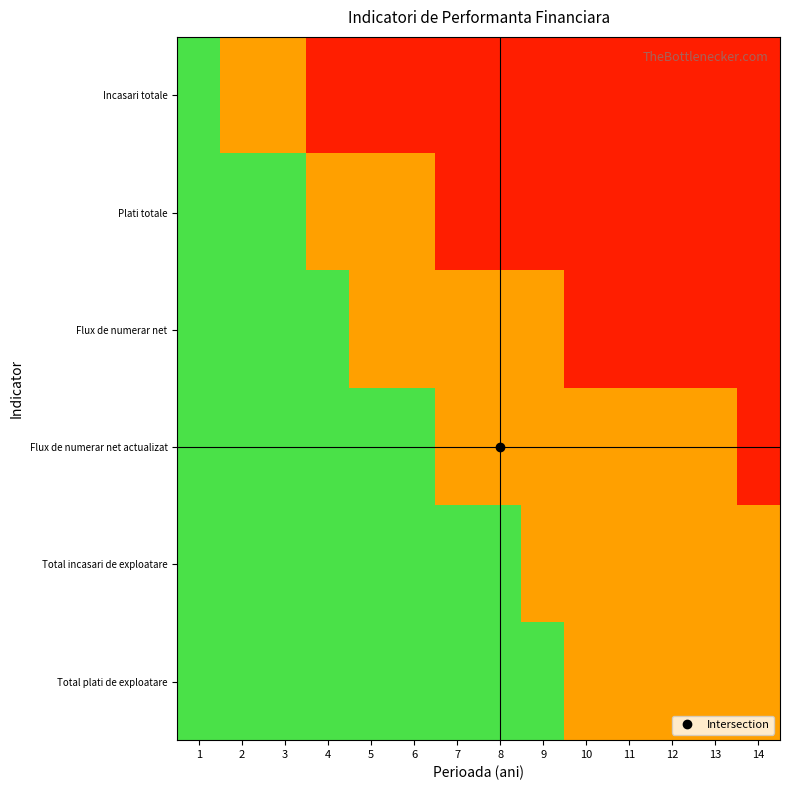

At 3, list the series in order from smallest to largest.

Incasari totale, Plati totale, Flux de numerar net, Flux de numerar net actualizat, Total incasari de exploatare, Total plati de exploatare